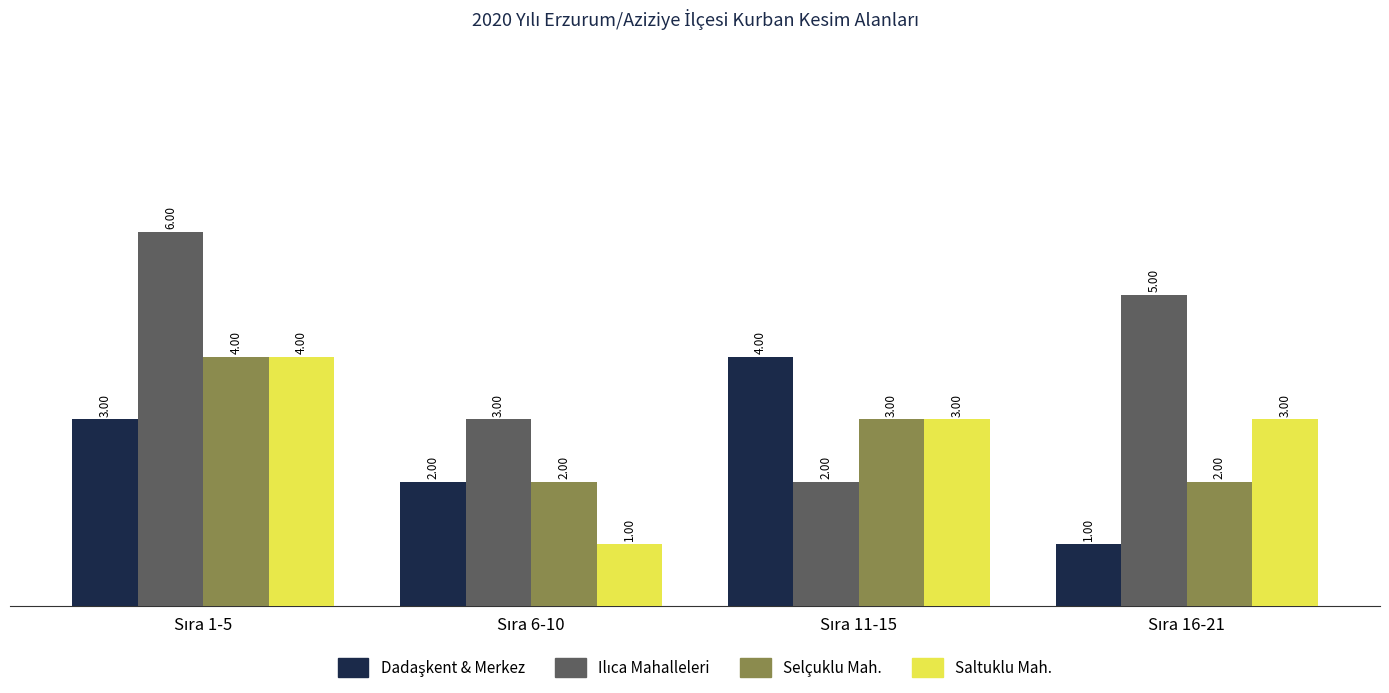

What is the average value of the Saltuklu Mah. series?

3